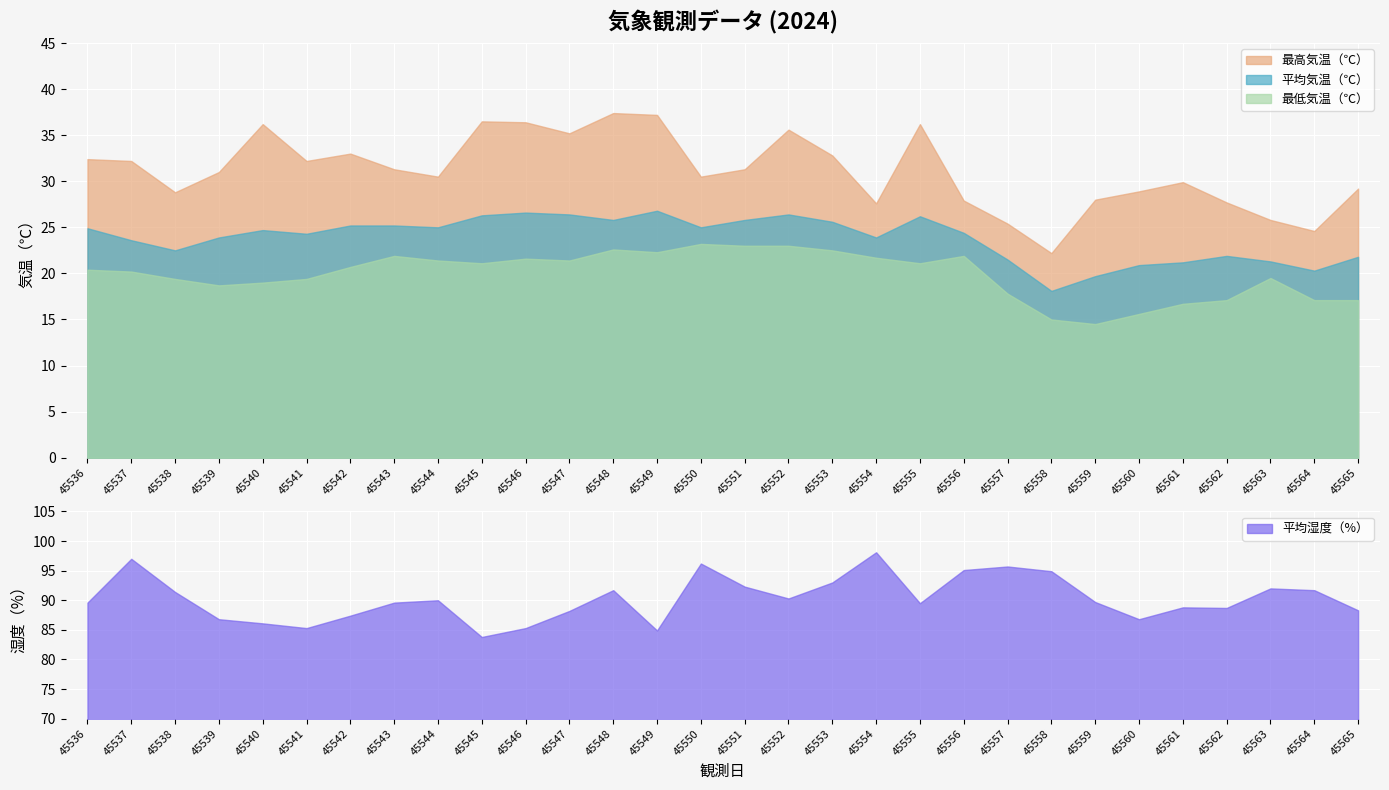

Reading left to right, extract all data points from this chart.

最高気温（℃）: 45536=32.4	45537=32.2	45538=28.8	45539=31.0	45540=36.2	45541=32.2	45542=33.0	45543=31.3	45544=30.5	45545=36.5	45546=36.4	45547=35.2	45548=37.4	45549=37.2	45550=30.5	45551=31.3	45552=35.6	45553=32.8	45554=27.6	45555=36.2	45556=27.9	45557=25.4	45558=22.2	45559=28.0	45560=28.9	45561=29.9	45562=27.7	45563=25.8	45564=24.6	45565=29.2
平均気温（℃）: 45536=24.9	45537=23.6	45538=22.5	45539=23.9	45540=24.7	45541=24.3	45542=25.2	45543=25.2	45544=25.0	45545=26.3	45546=26.6	45547=26.4	45548=25.8	45549=26.8	45550=25.0	45551=25.8	45552=26.4	45553=25.6	45554=23.9	45555=26.2	45556=24.4	45557=21.5	45558=18.1	45559=19.7	45560=20.9	45561=21.2	45562=21.9	45563=21.3	45564=20.3	45565=21.8
最低気温（℃）: 45536=20.4	45537=20.2	45538=19.4	45539=18.7	45540=19.0	45541=19.4	45542=20.7	45543=21.9	45544=21.4	45545=21.1	45546=21.6	45547=21.4	45548=22.6	45549=22.3	45550=23.2	45551=23.0	45552=23.0	45553=22.5	45554=21.7	45555=21.1	45556=21.9	45557=17.8	45558=15.0	45559=14.5	45560=15.6	45561=16.7	45562=17.1	45563=19.5	45564=17.1	45565=17.1
平均湿度（%）: 45536=89.6	45537=97.0	45538=91.4	45539=86.8	45540=86.1	45541=85.3	45542=87.4	45543=89.6	45544=90.0	45545=83.8	45546=85.3	45547=88.2	45548=91.7	45549=84.9	45550=96.2	45551=92.3	45552=90.3	45553=93.0	45554=98.1	45555=89.5	45556=95.1	45557=95.7	45558=94.9	45559=89.7	45560=86.8	45561=88.8	45562=88.7	45563=92.0	45564=91.7	45565=88.3